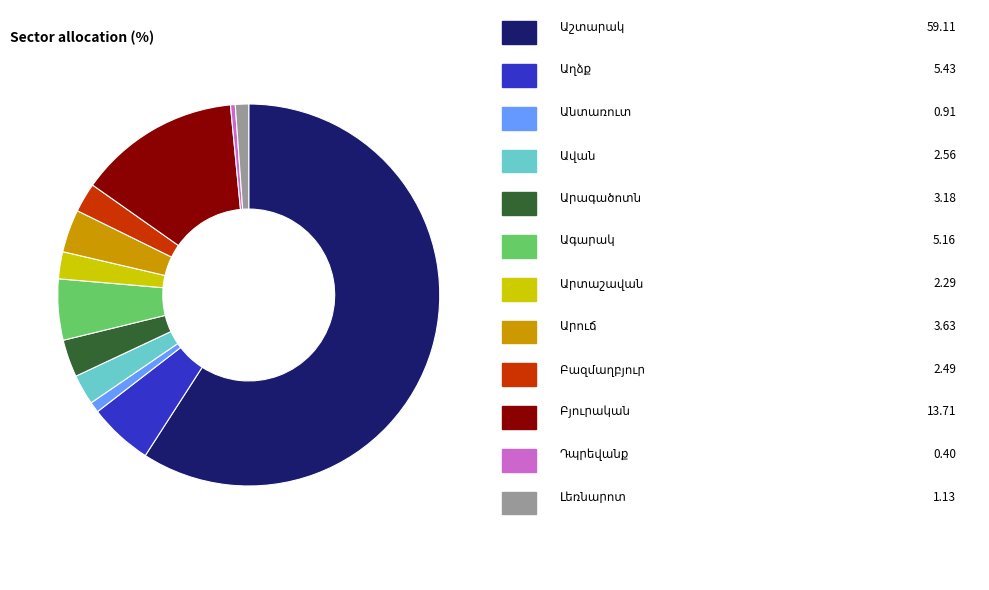

Does any single category account for the majority?

Yes